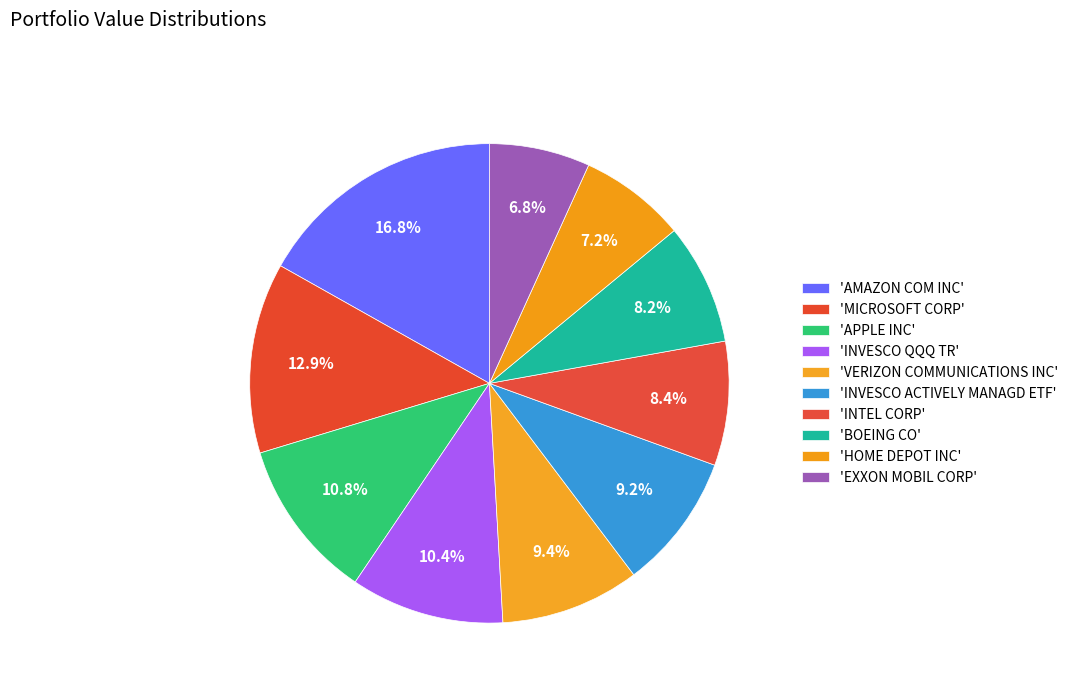

Rank the categories by value from lowest to highest.

EXXON MOBIL CORP, HOME DEPOT INC, BOEING CO, INTEL CORP, INVESCO ACTIVELY MANAGD ETF, VERIZON COMMUNICATIONS INC, INVESCO QQQ TR, APPLE INC, MICROSOFT CORP, AMAZON COM INC